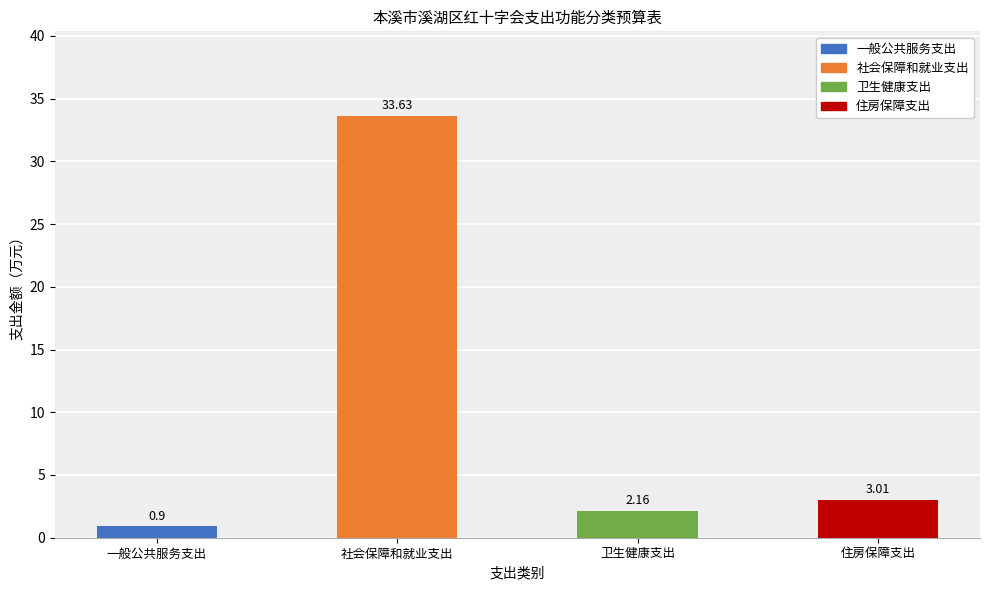

At which label does the data first exceed 3?

社会保障和就业支出